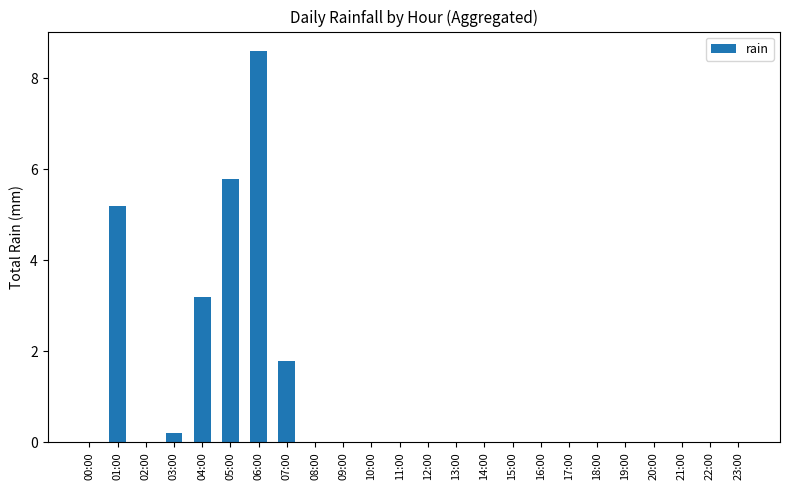

Are the bars grouped side by side (vs. stacked)?

No